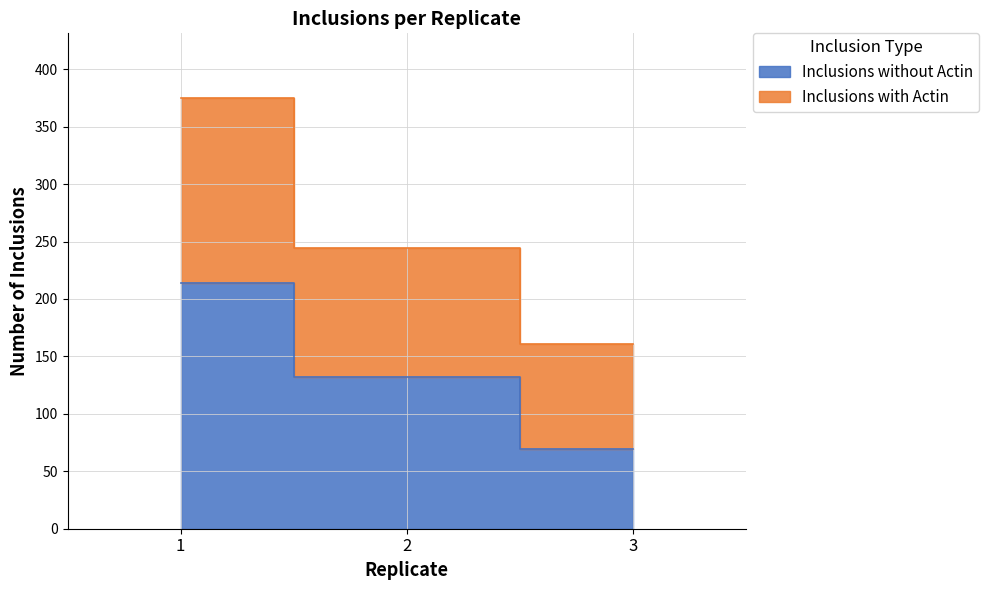

Does the chart display data point markers on the line(s)?

No